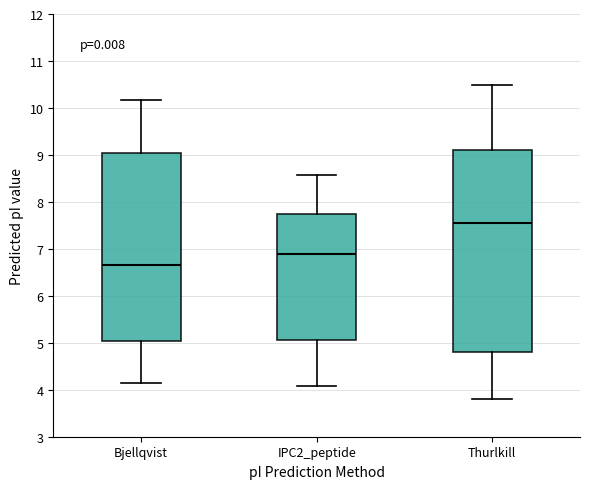

Reading left to right, read every box against the y-axis: the position of its median line, the range the box covers, and the ends of its whiskers. The values are not printed on the chart, so give them approximately, as read against the axis.

Bjellqvist: median 6.6, box 5.0 to 9.0, whiskers 4.2 to 10.2
IPC2_peptide: median 6.9, box 5.1 to 7.8, whiskers 4.1 to 8.6
Thurlkill: median 7.5, box 4.8 to 9.1, whiskers 3.8 to 10.5